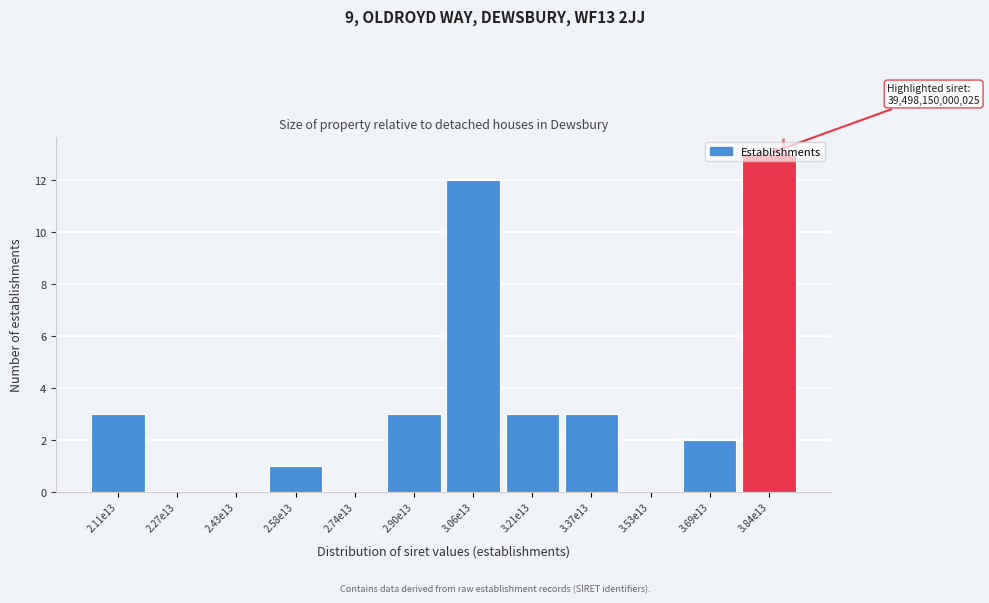

Which has a higher value, 2.90e13 or 2.27e13?

2.90e13